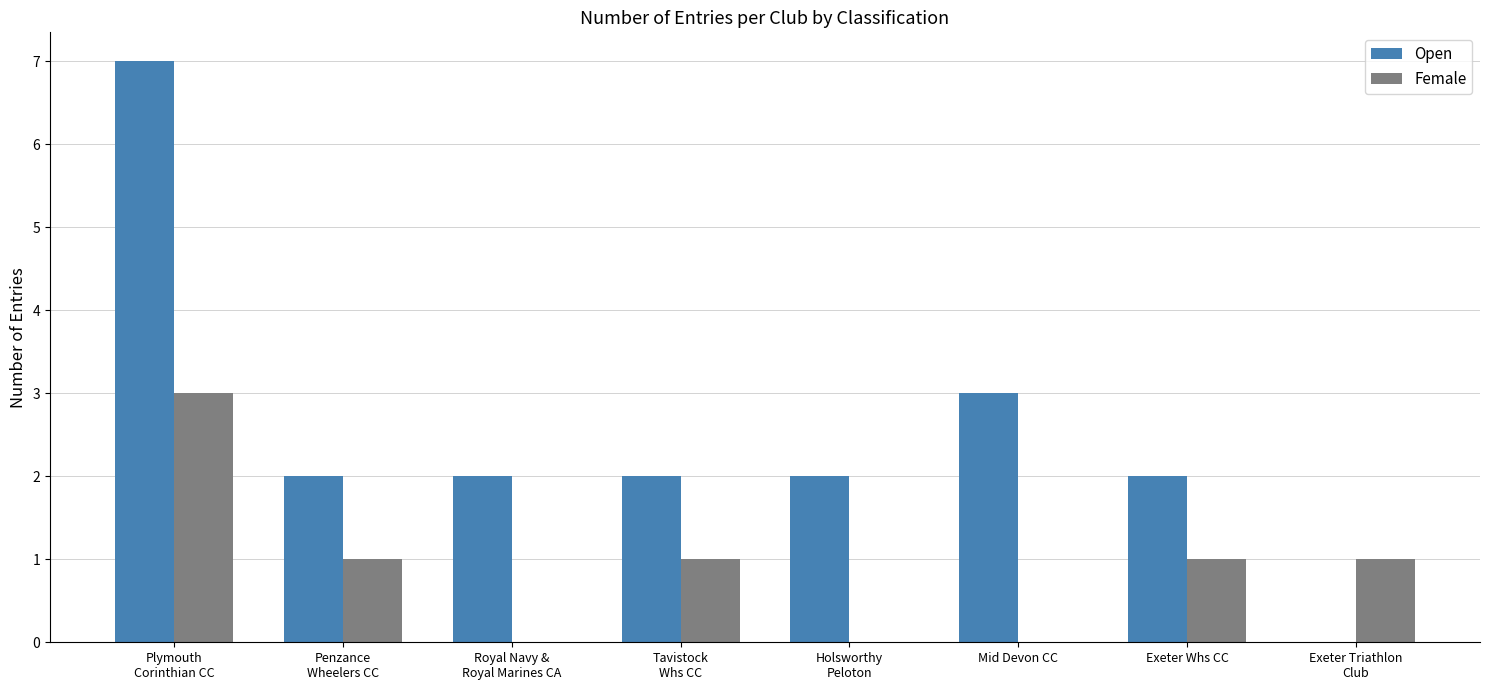

How many series are shown in this chart?

2